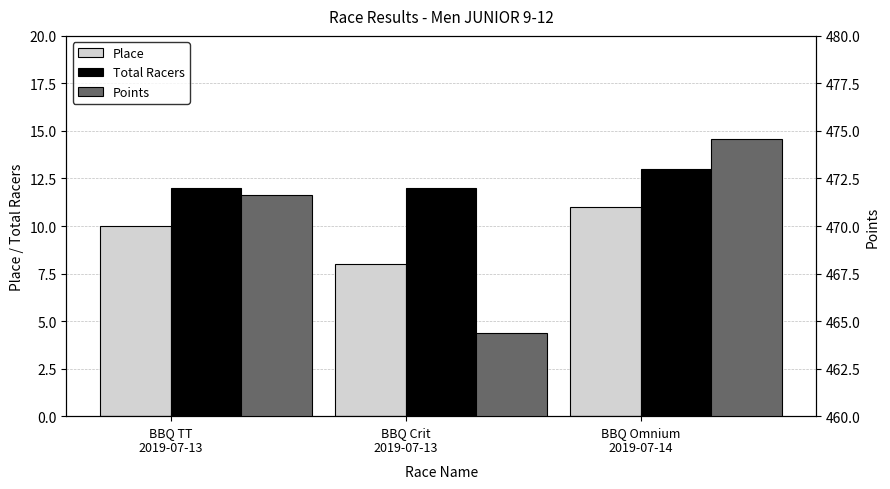

List the series in order of their peak value, lowest first.

Place, Total Racers, Points